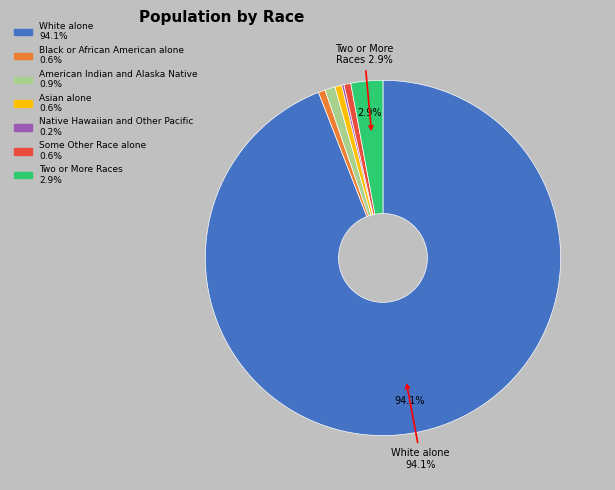

Does any single category account for the majority?

Yes